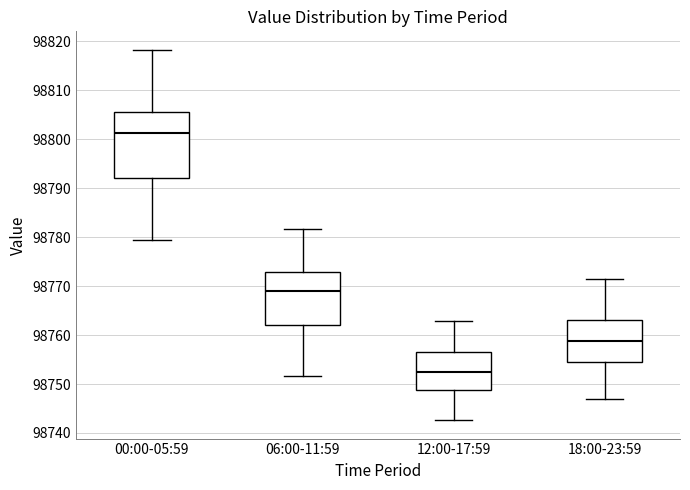

Which box has the lowest median line?

12:00-17:59